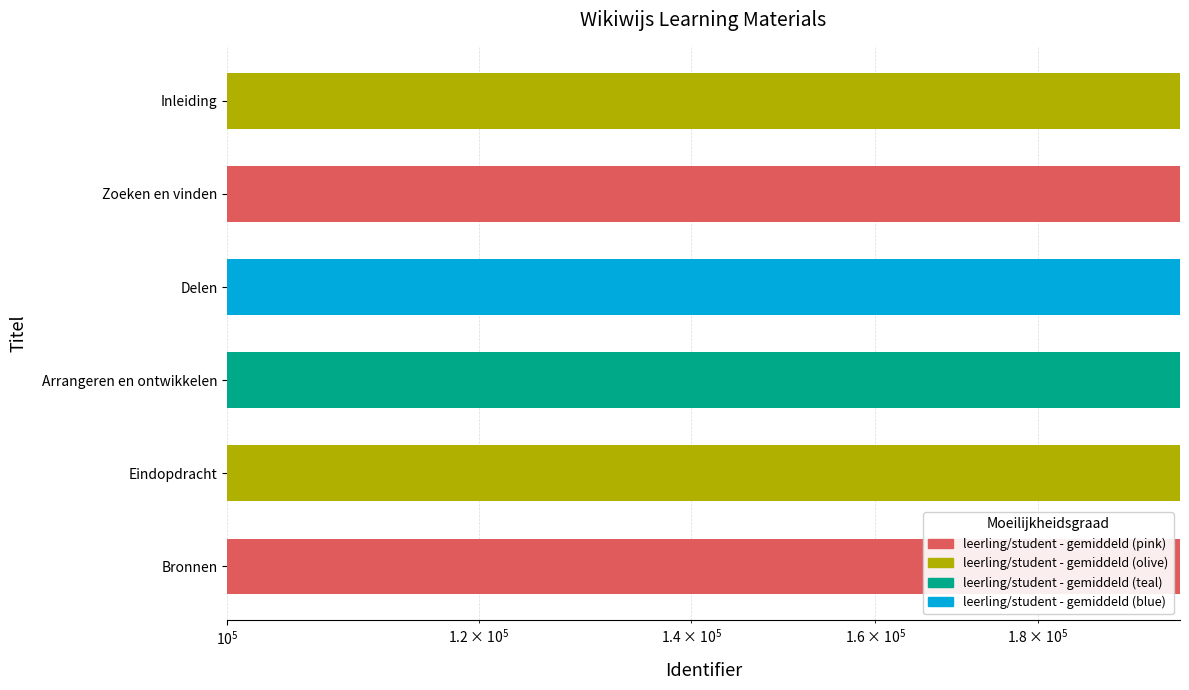

How many values are between 199560 and 199571?

4